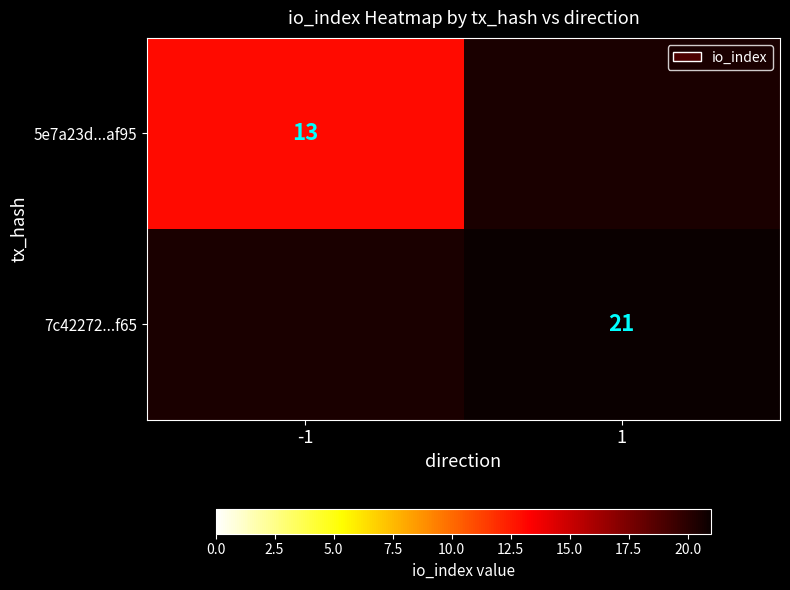

Is it true that 5e7a23d...af95 equals 4 at -1?

False